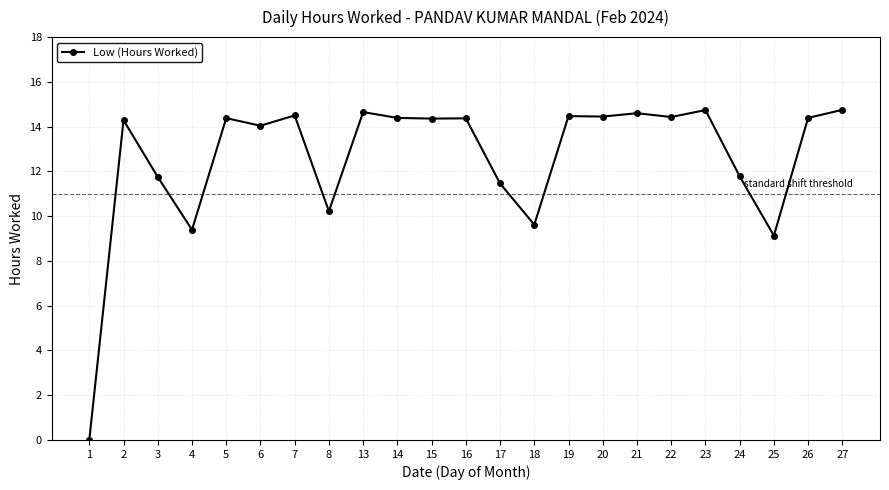

How many lines are shown in the chart?

1